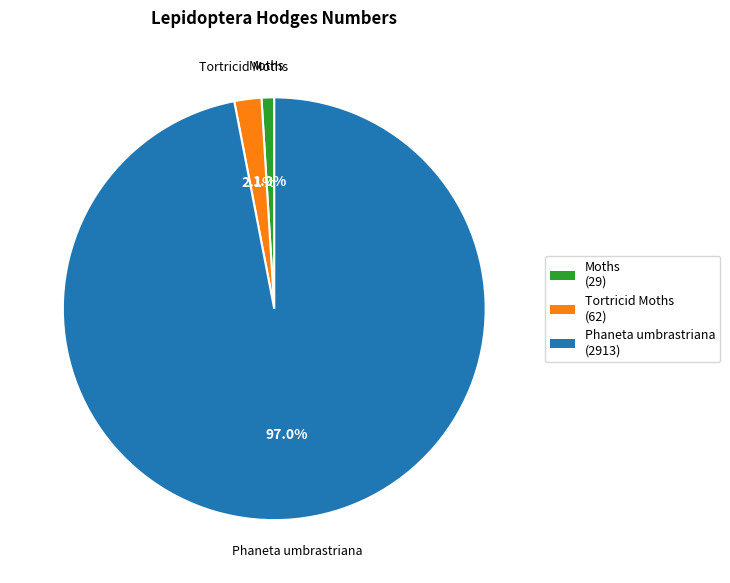

The Tortricid Moths slice represents 2% of the pie. True or false?

True